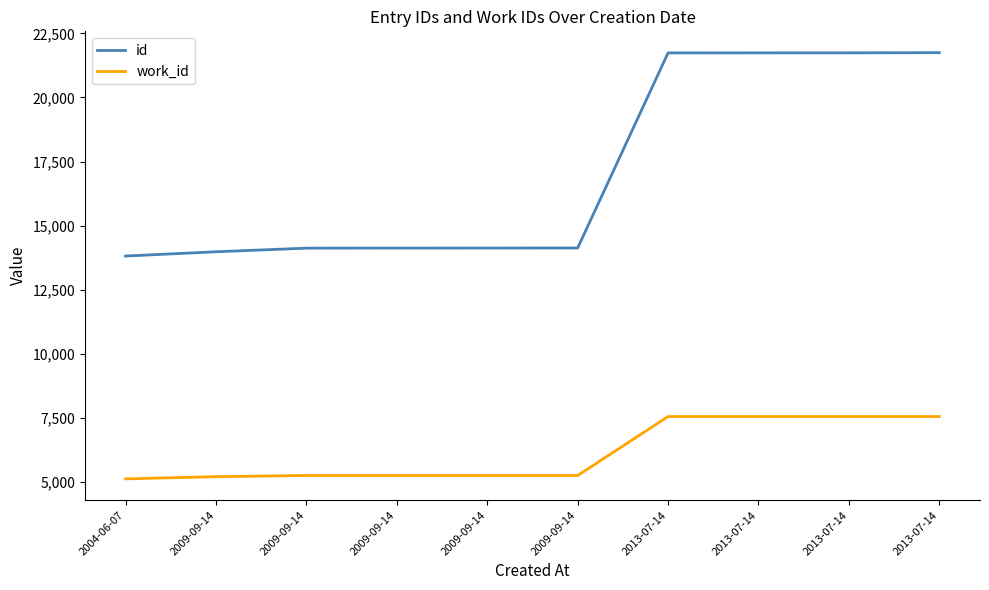

How many categories are shown in the chart?

10